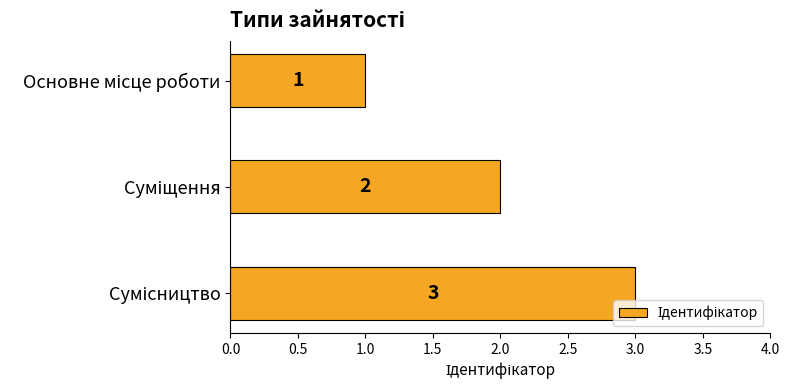

What is the greatest value displayed?

3